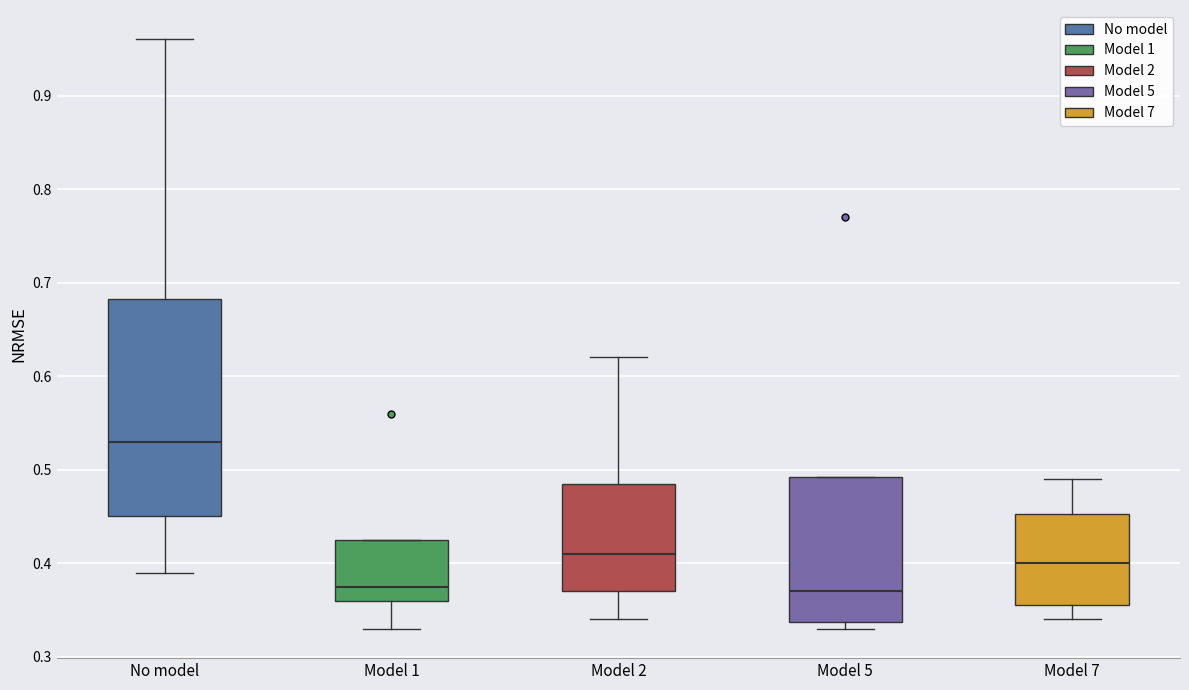

Where is the lower edge of the box for Model 5 on the y-axis? The values are not printed on the chart, so give them approximately, as read against the axis.

0.34